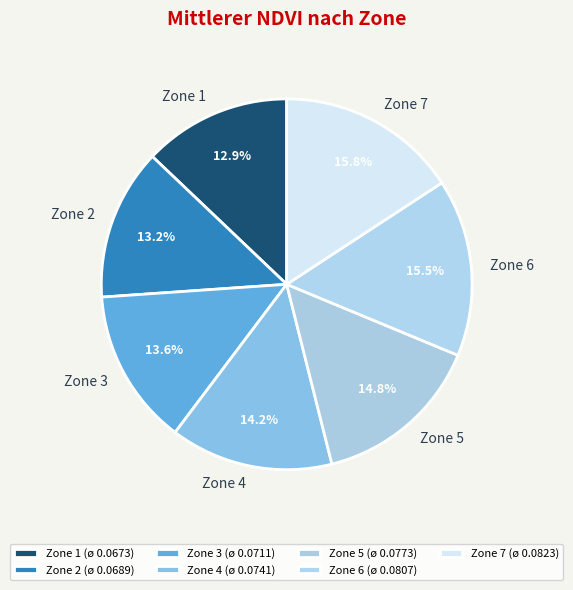

How many slices are in this pie chart?

7